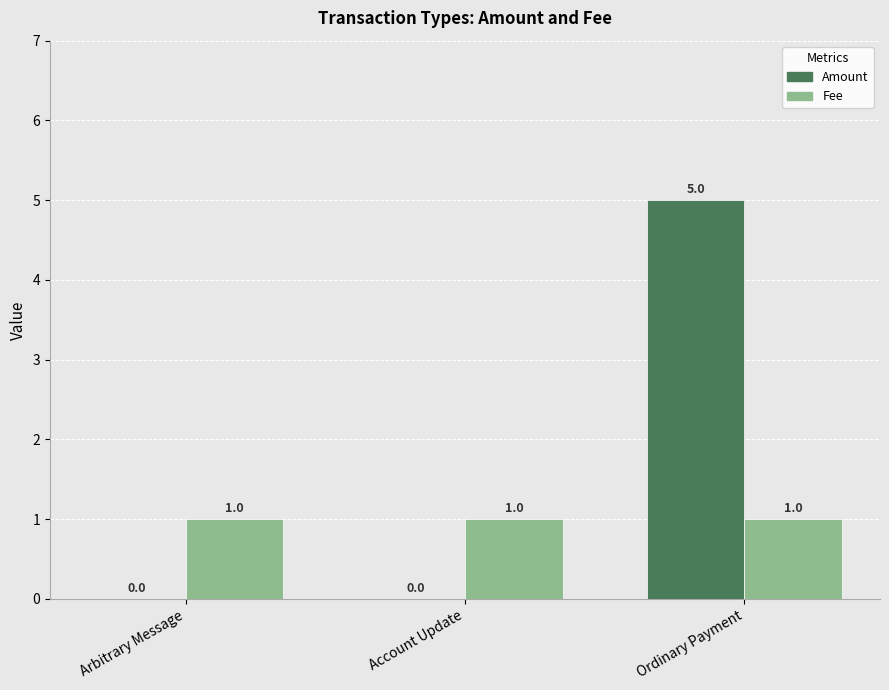

What are all the series names shown in the legend?

Amount, Fee